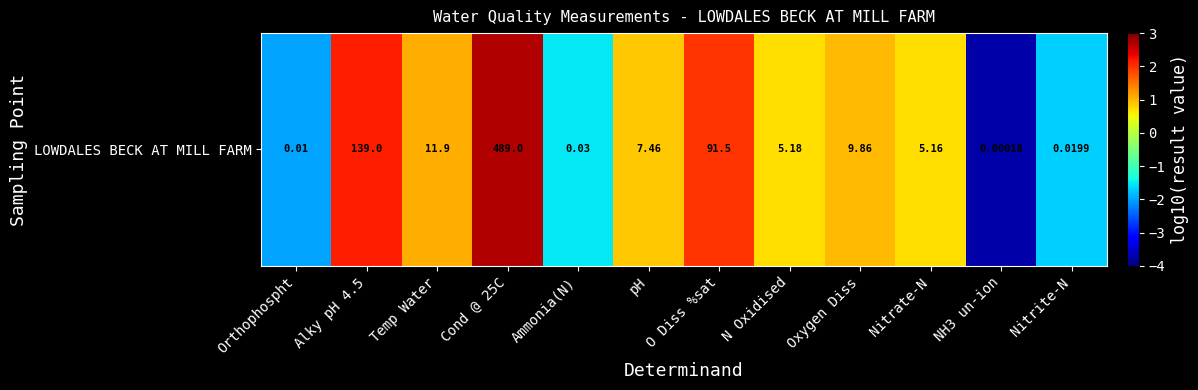

What is the difference between the values at Ammonia(N) and NH3 un-ion?

2.2